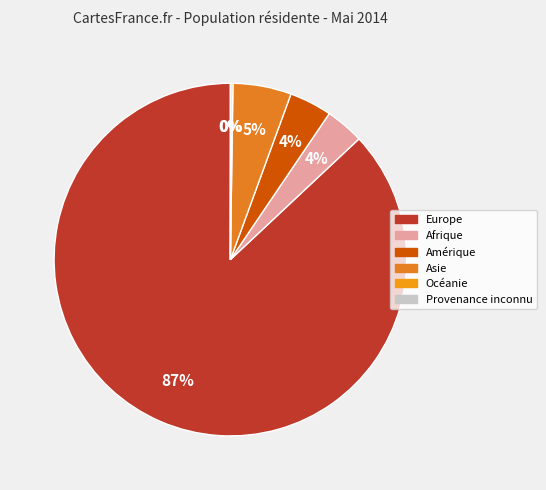

What is the change in value from Amérique to Provenance inconnu?

-73673